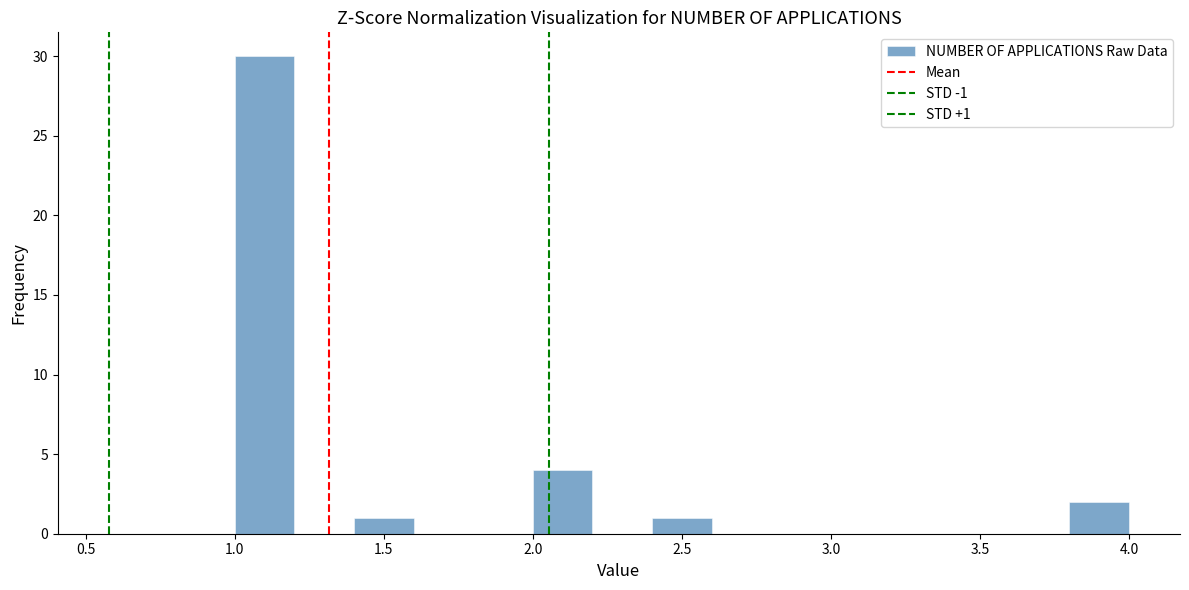

Which range on the x-axis has the tallest bar?

1.0 to 1.2